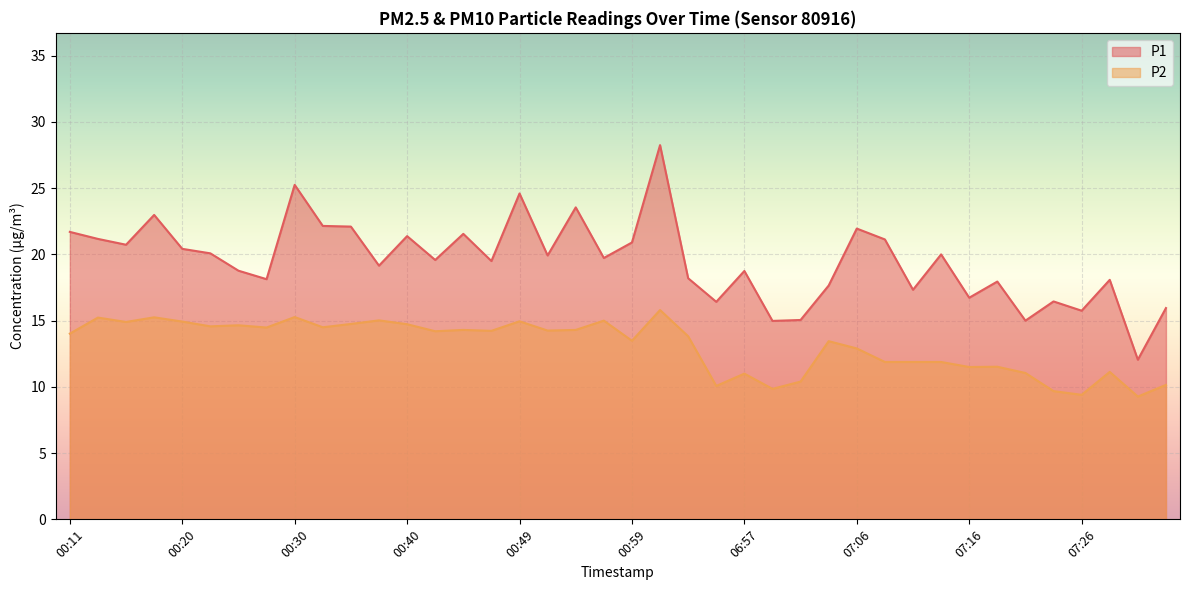

How many interior local valleys does the P1 series have?

14